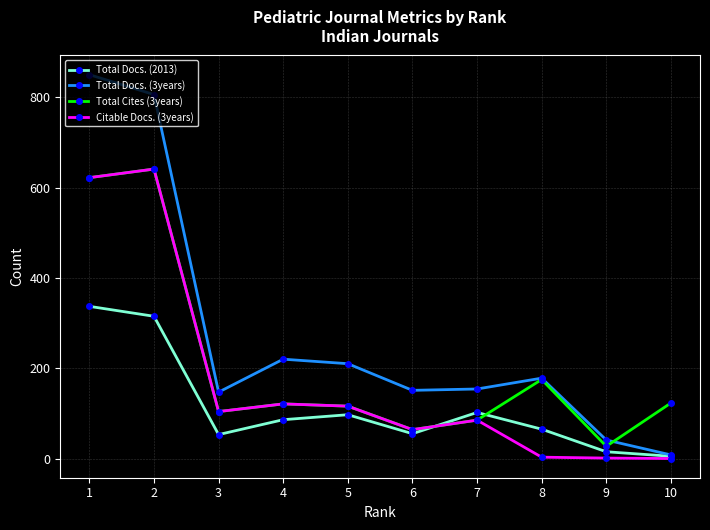

What is the highest value of the Total Docs. (2013) series?

337